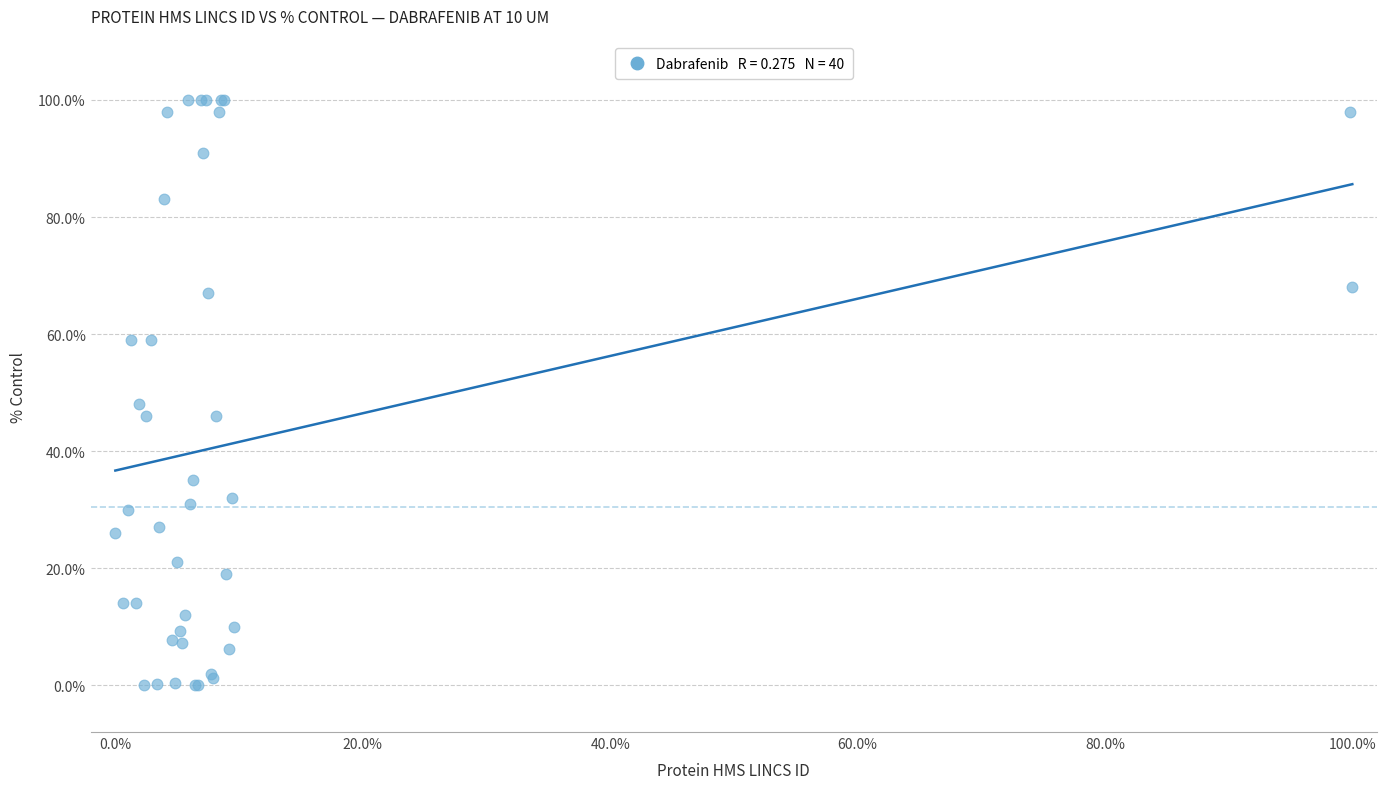

What Y value in the scatter plot is closest to 50?

48.0